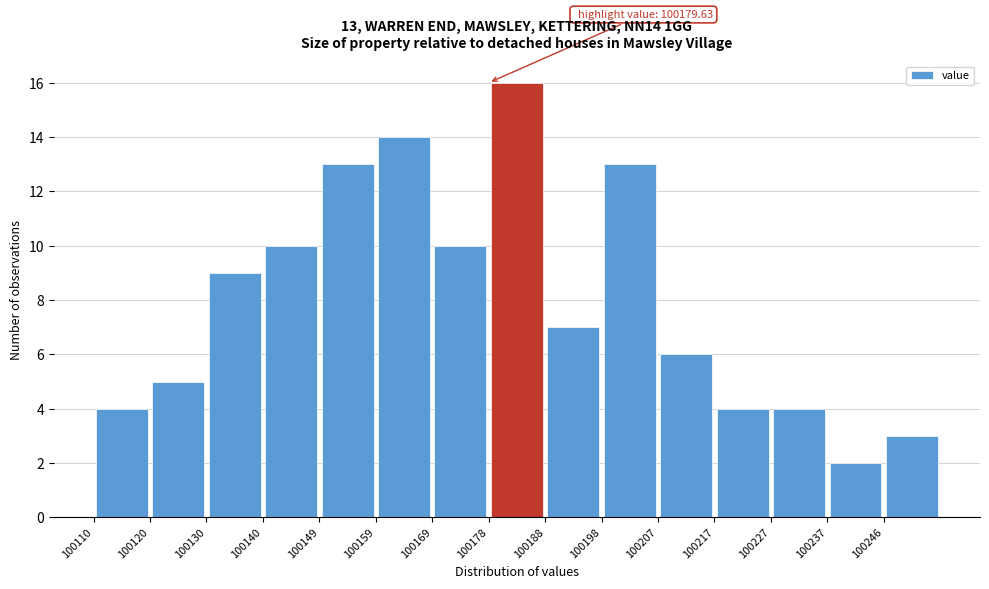

Which range on the x-axis has the tallest bar?

100178 to 100188